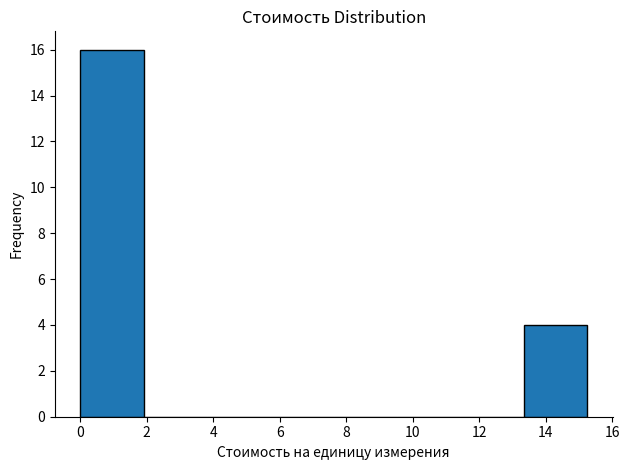

What is the height of the bar covering 0.0 to 2.0 on the x-axis? Neither the bar edges nor the heights are printed on the chart, so give them approximately, as read against the axes.

16